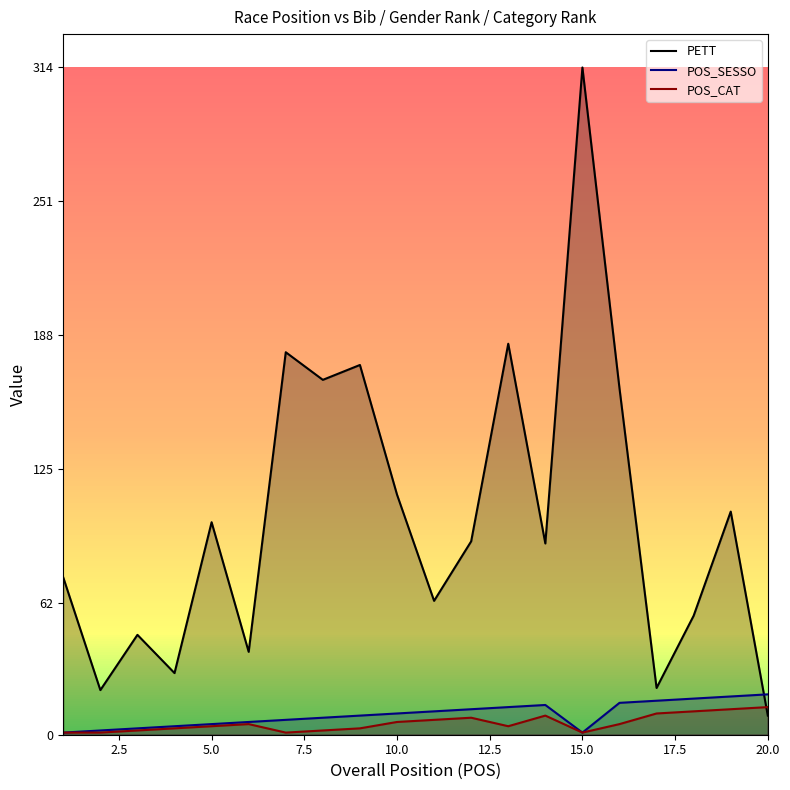

What are all the series names shown in the legend?

PETT, POS_SESSO, POS_CAT